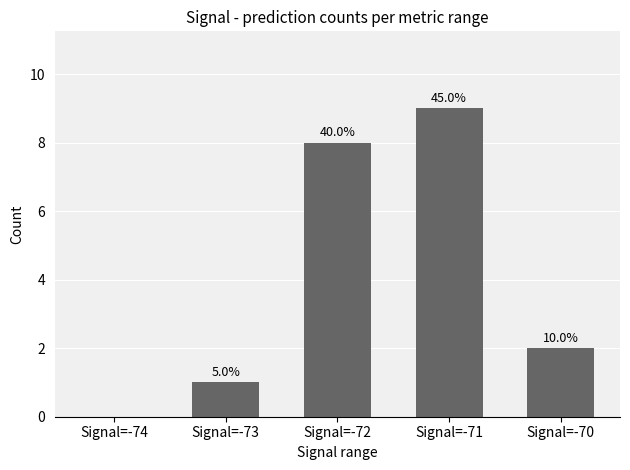

Are the bars horizontal?

No